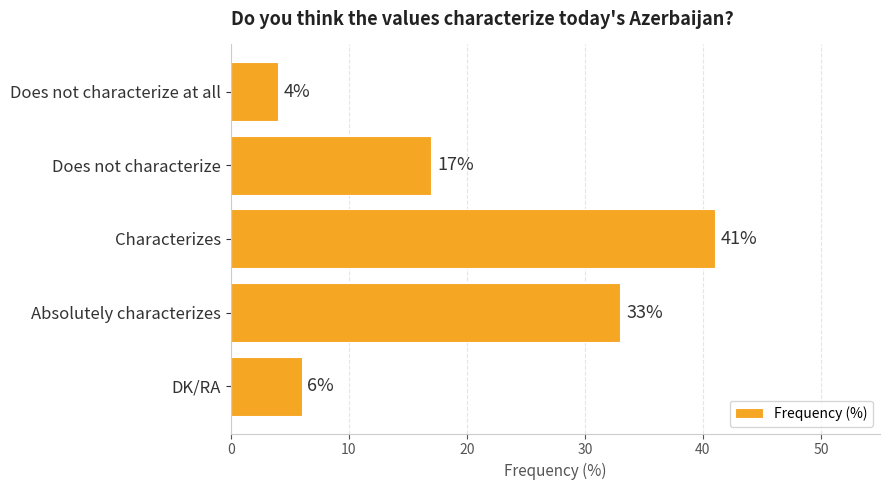

What is the difference between the maximum and minimum values?

37